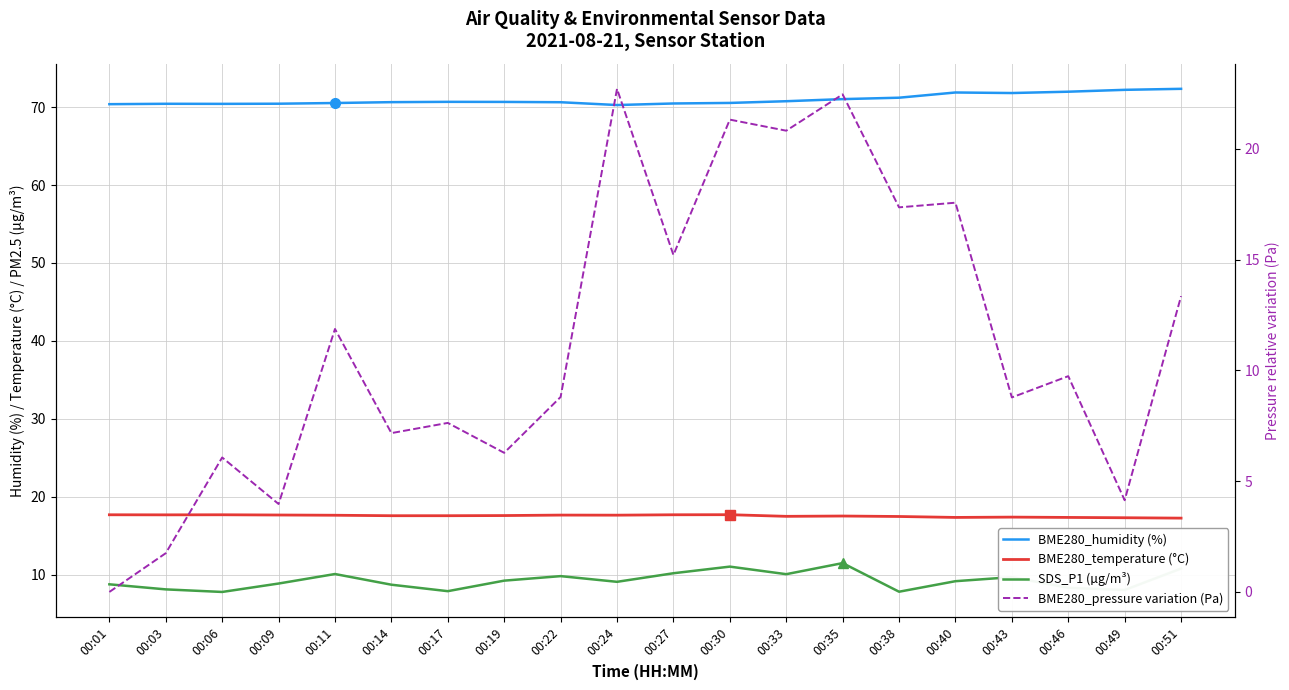

At which category does the chart reach its peak across all series?

00:51